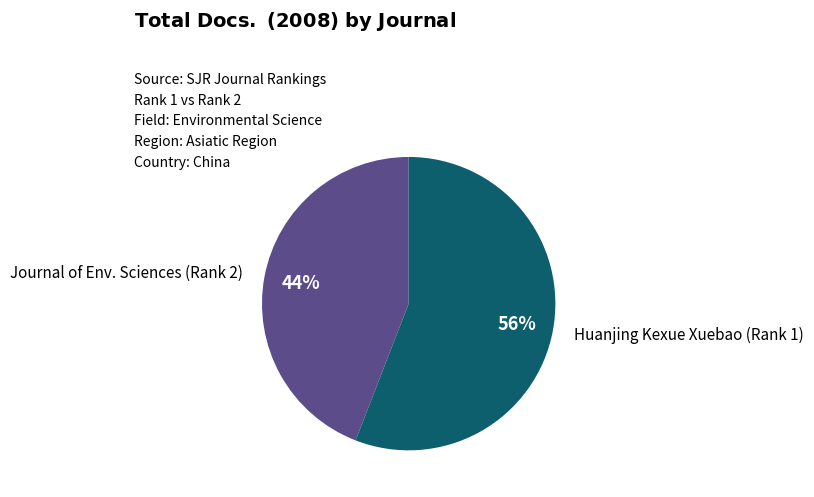

To the nearest percent, what is the combined percentage of Journal of Env. Sciences (Rank 2) and Huanjing Kexue Xuebao (Rank 1)?

100%